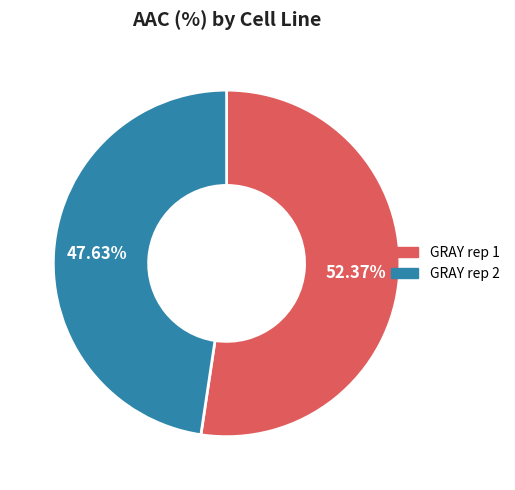

How many segments does this pie chart have?

2